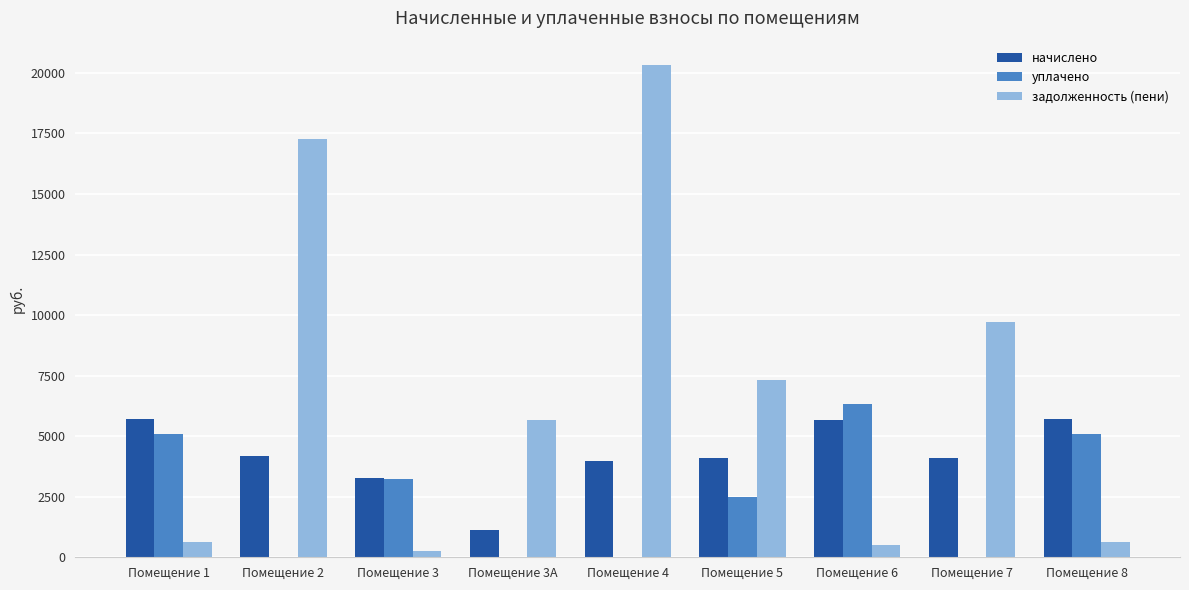

True or false: задолженность (пени) has a value of 496.7 at Помещение 6.

True